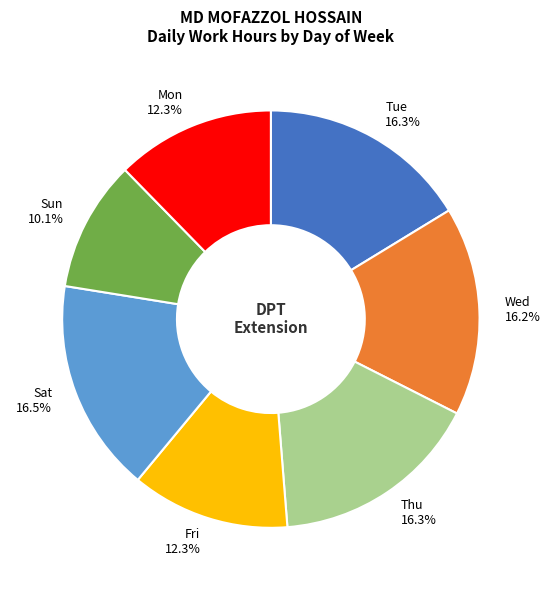

Which category has the smallest portion of the pie?

Sun